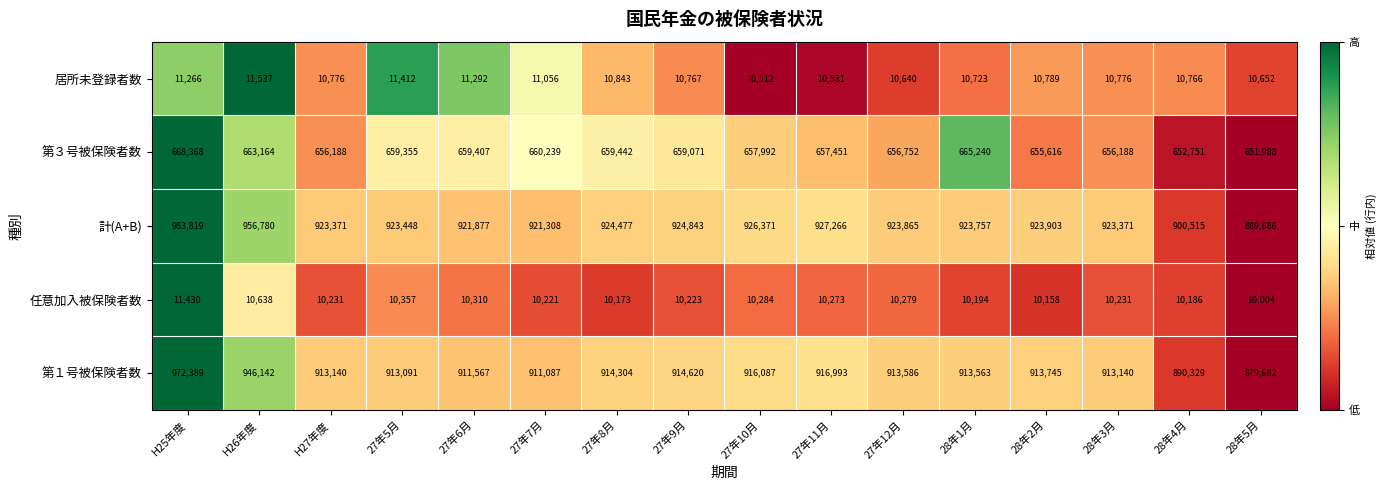

How many series are shown in this chart?

5